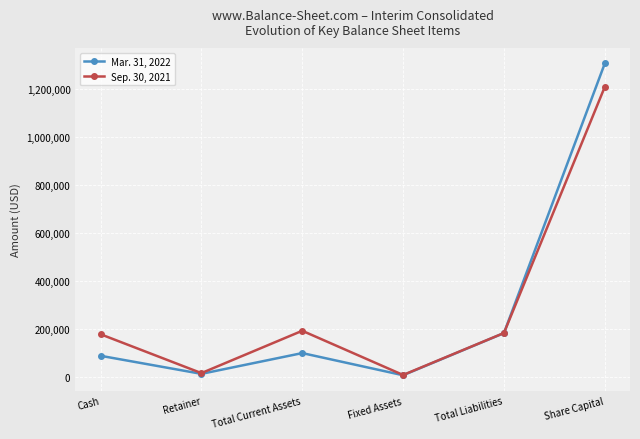

What is the sum of the Mar. 31, 2022 values at Total Liabilities and Total Current Assets?

279203